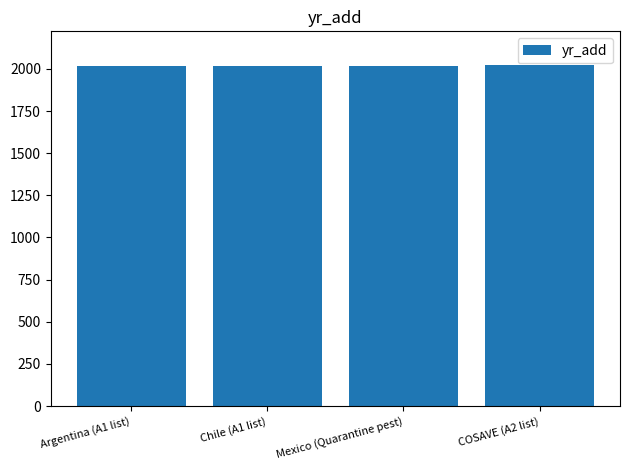

How many bars are there in total?

4